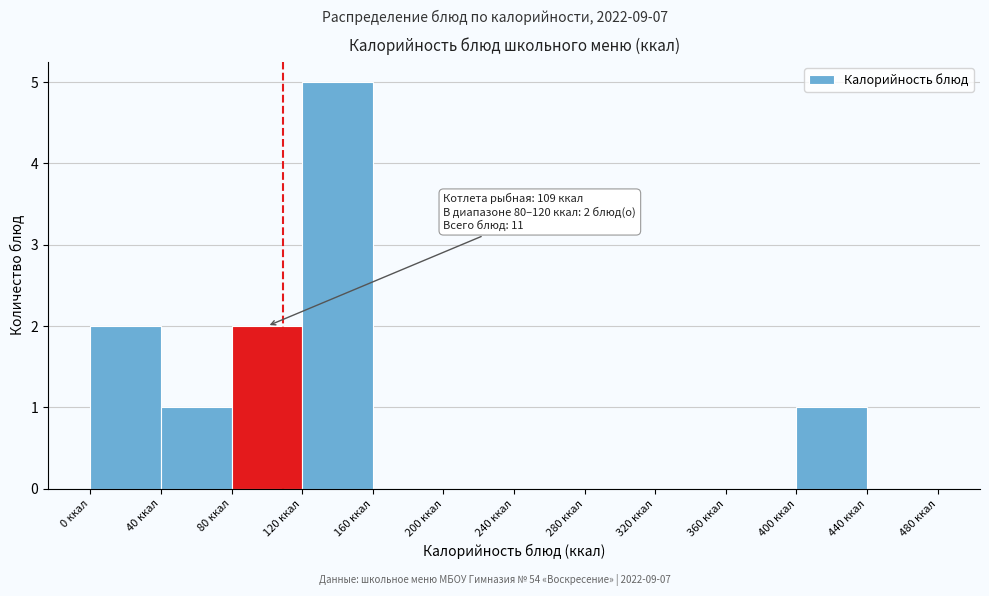

Which range on the x-axis has the tallest bar?

120 to 160